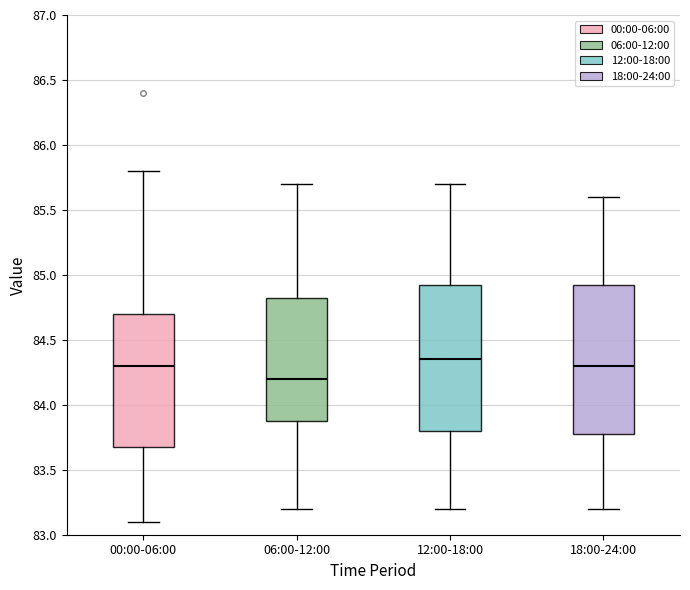

Reading left to right, read every box against the y-axis: the position of its median line, the range the box covers, and the ends of its whiskers. The values are not printed on the chart, so give them approximately, as read against the axis.

00:00-06:00: median 84.30, box 83.70 to 84.70, whiskers 83.10 to 85.80
06:00-12:00: median 84.20, box 83.90 to 84.85, whiskers 83.20 to 85.70
12:00-18:00: median 84.35, box 83.80 to 84.95, whiskers 83.20 to 85.70
18:00-24:00: median 84.30, box 83.80 to 84.95, whiskers 83.20 to 85.60